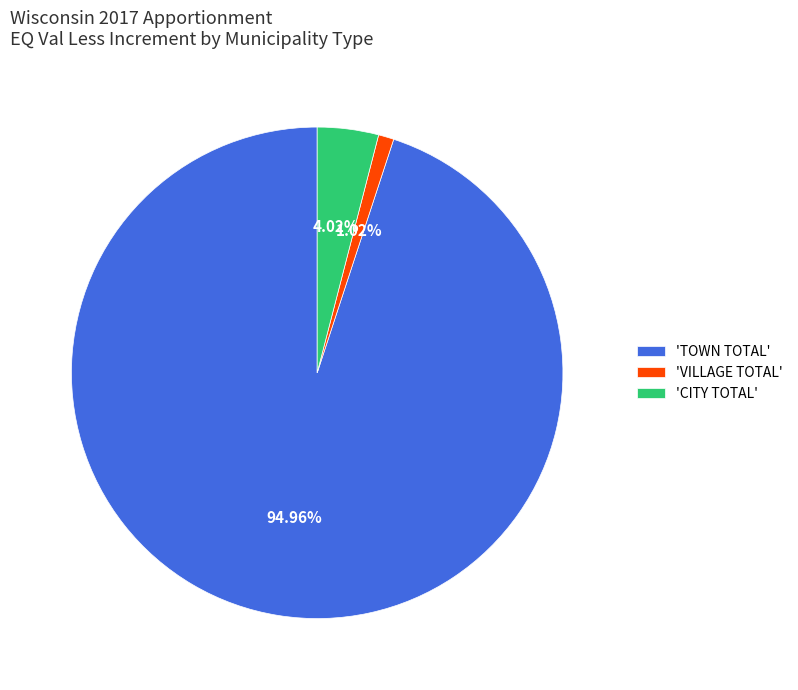

Which category has the smallest portion of the pie?

'VILLAGE TOTAL'